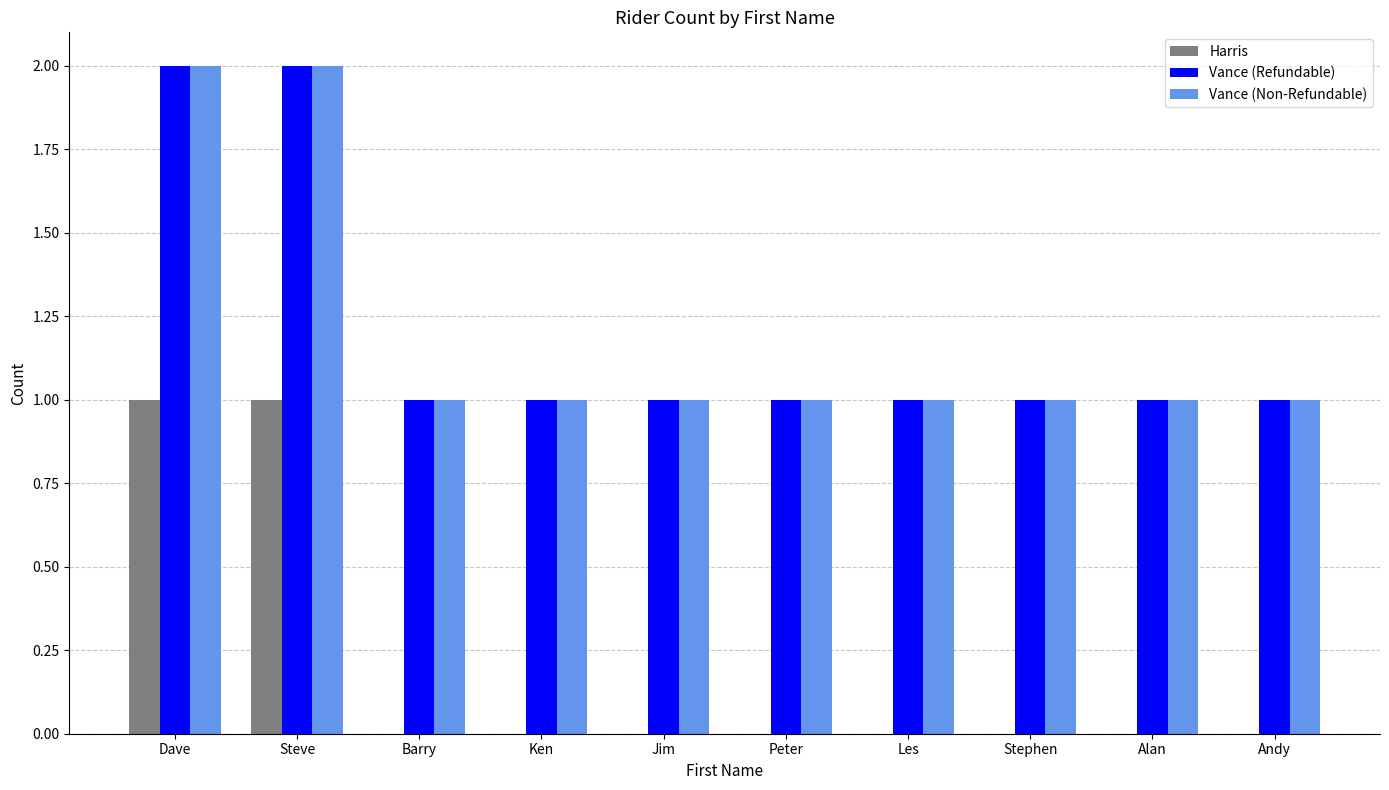

True or false: Vance (Non-Refundable) has a value of 1 at Steve.

False